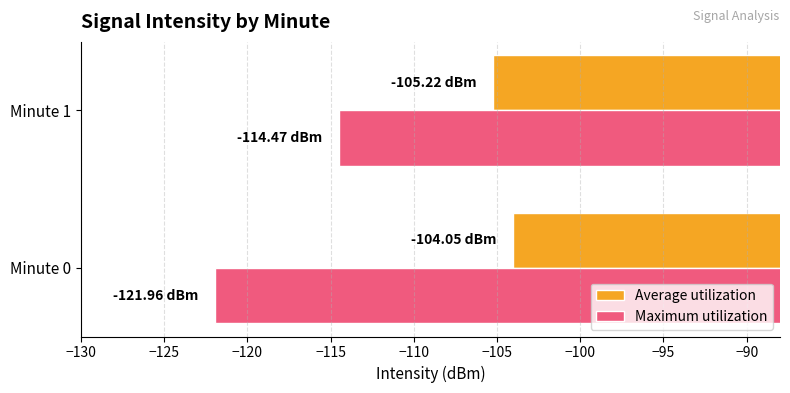

Count the number of data series in this chart.

2